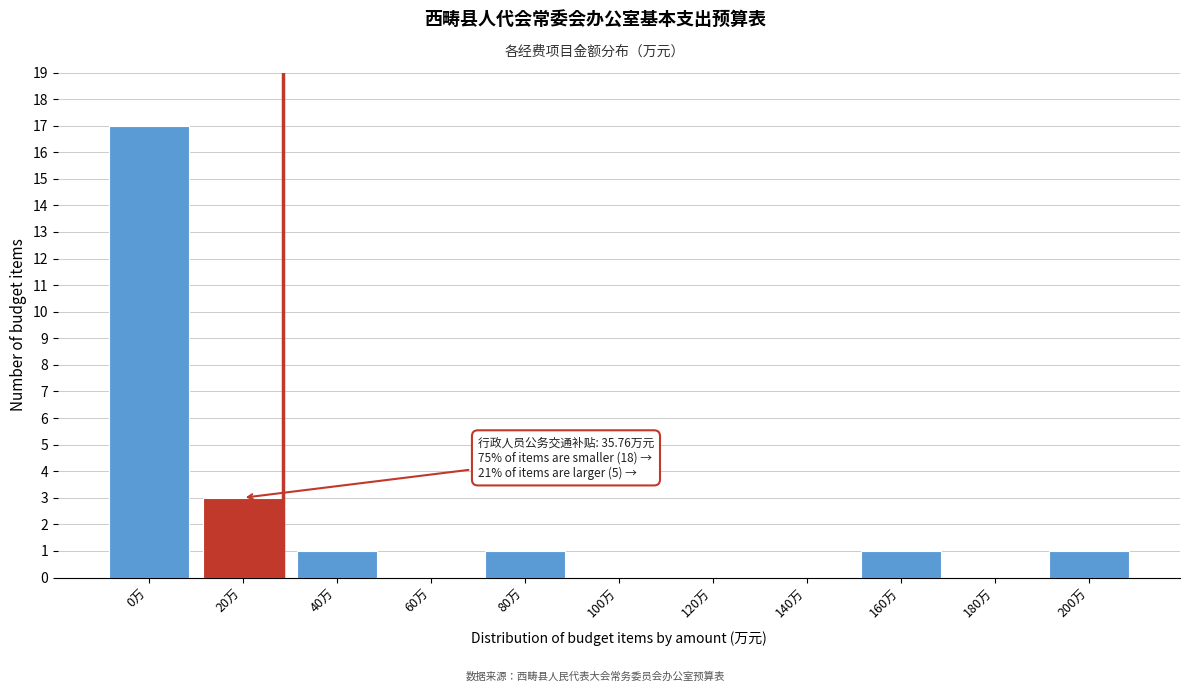

Reading left to right, transcribe all the data shown in this chart.

0万=17	20万=3	40万=1	60万=0	80万=1	100万=0	120万=0	140万=0	160万=1	180万=0	200万=1